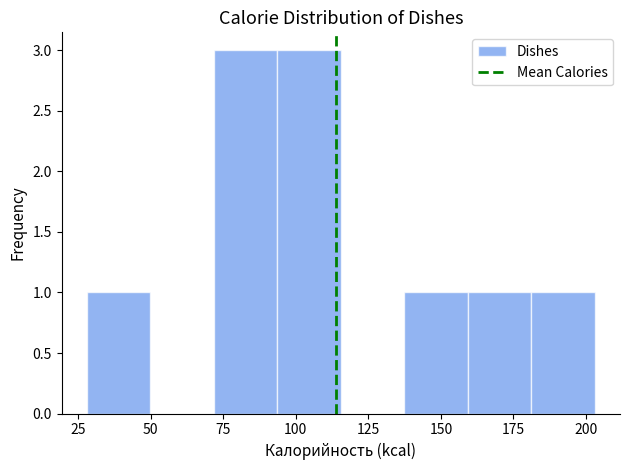

Reading left to right, transcribe this chart: for each bar, give the range it covers on the x-axis and its height. Neither the bar edges nor the heights are printed on the chart, so give them approximately, as read against the axes.

30 to 50: 1
50 to 70: 0
70 to 95: 3
95 to 115: 3
115 to 135: 0
135 to 160: 1
160 to 180: 1
180 to 205: 1